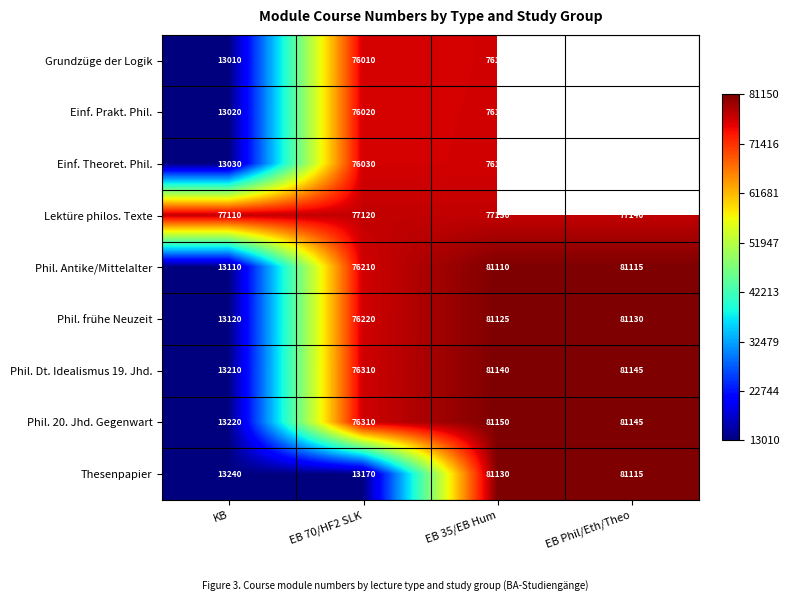

Between EB 70/HF2 SLK and EB 35/EB Hum, which series saw the biggest shift?

Thesenpapier